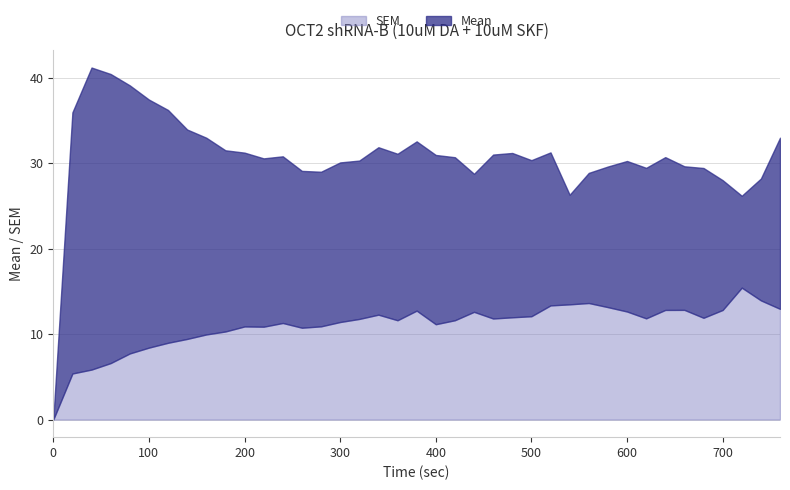

Is it true that SEM equals 12.6 at 600?

True